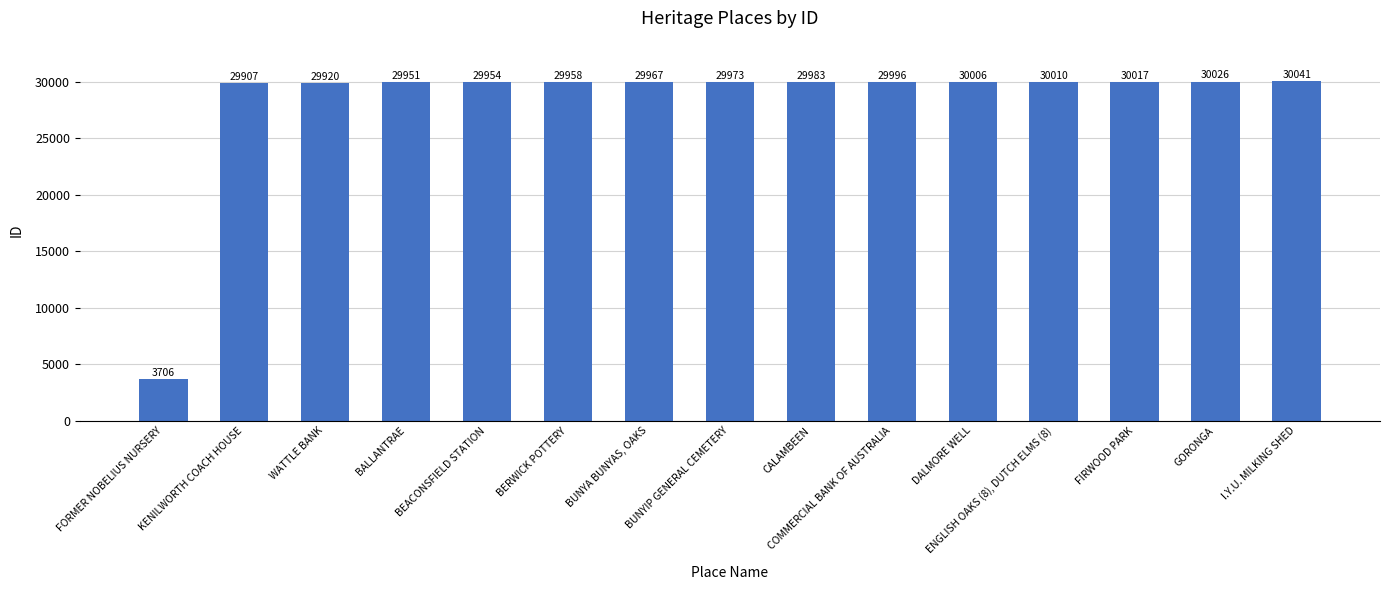

What is the difference between the second highest and minimum values?

26320